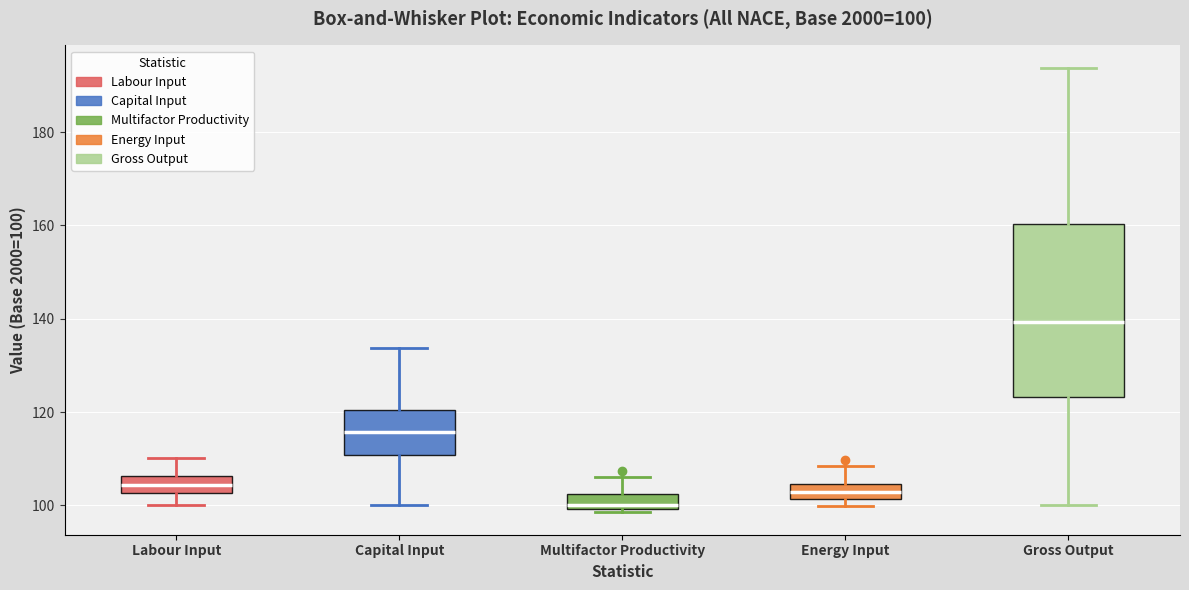

Which box's median line is the highest?

Gross Output